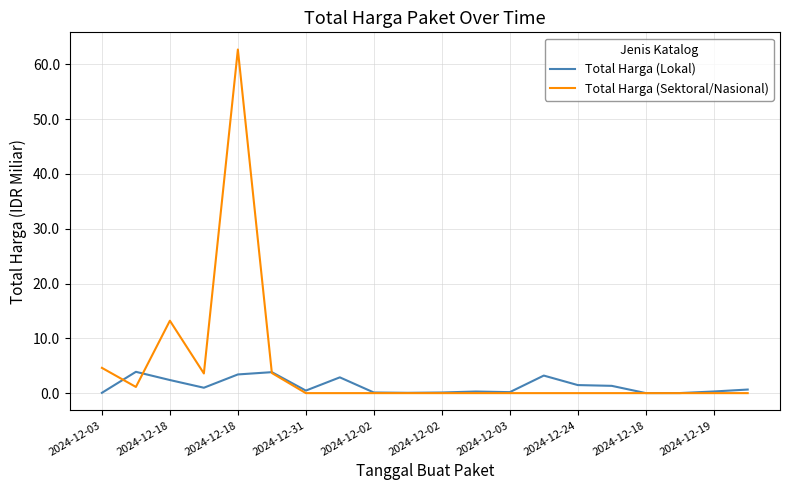

In Total Harga (Lokal), how many points are lower than both neighbors (excluding endpoints)?

5